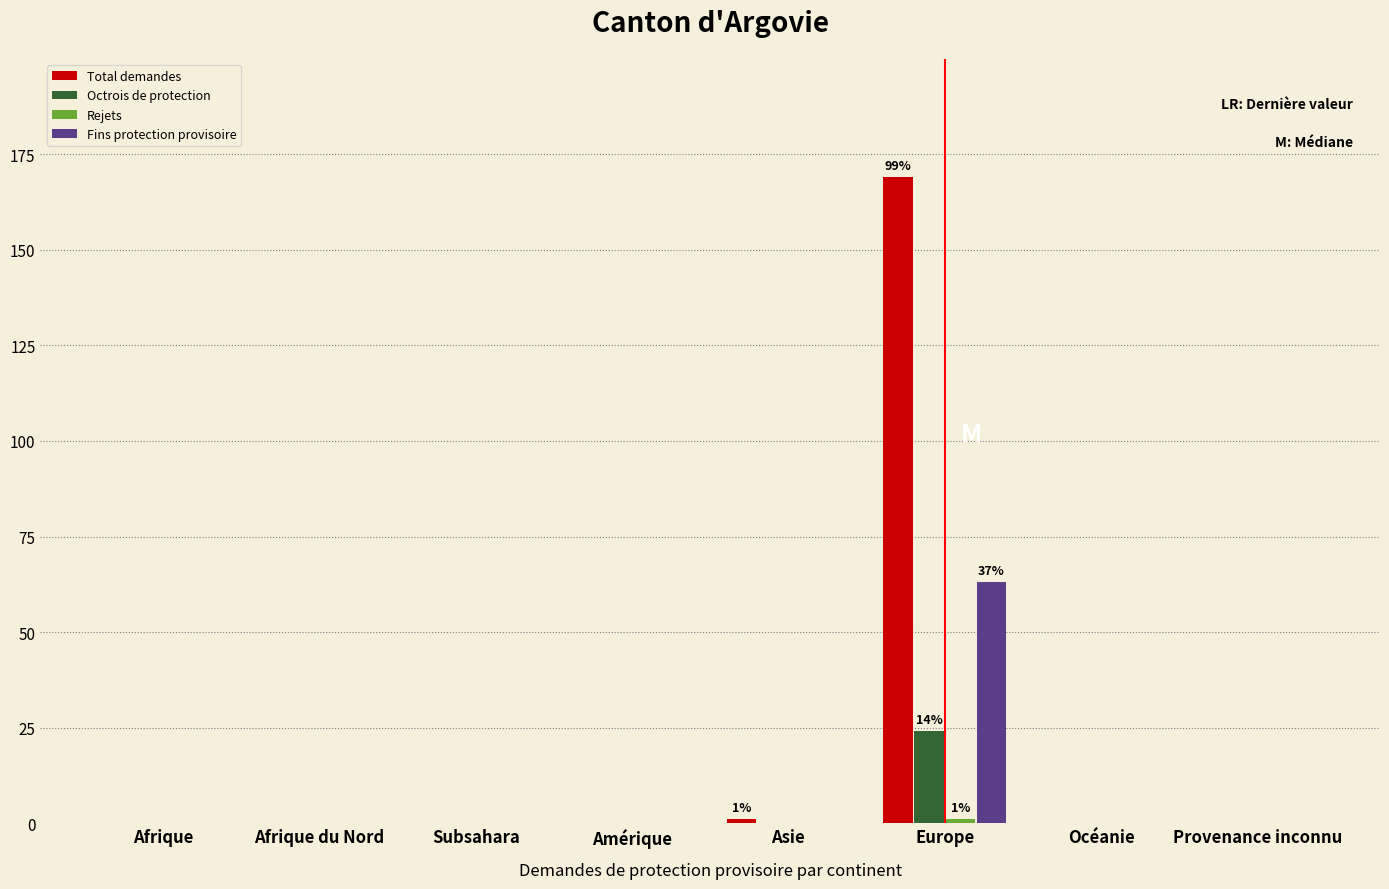

Which series has the largest total across all categories?

Total demandes